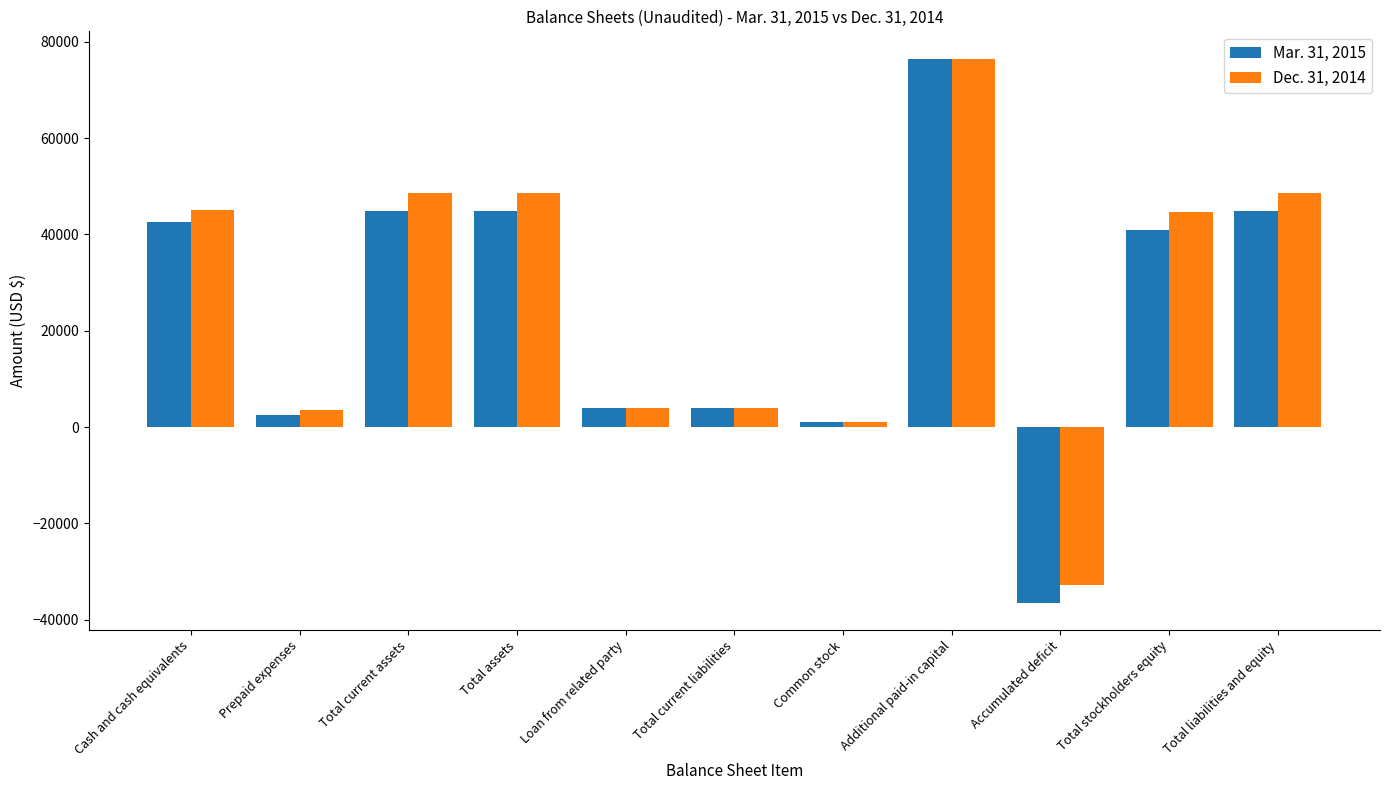

The Dec. 31, 2014 series shows -52947 at Accumulated deficit. True or false?

False